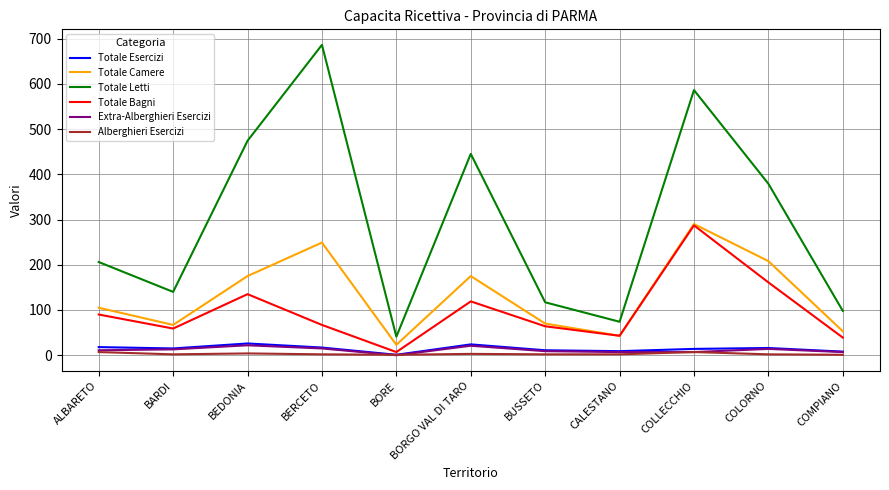

At which label does Totale Bagni reach its minimum?

BORE